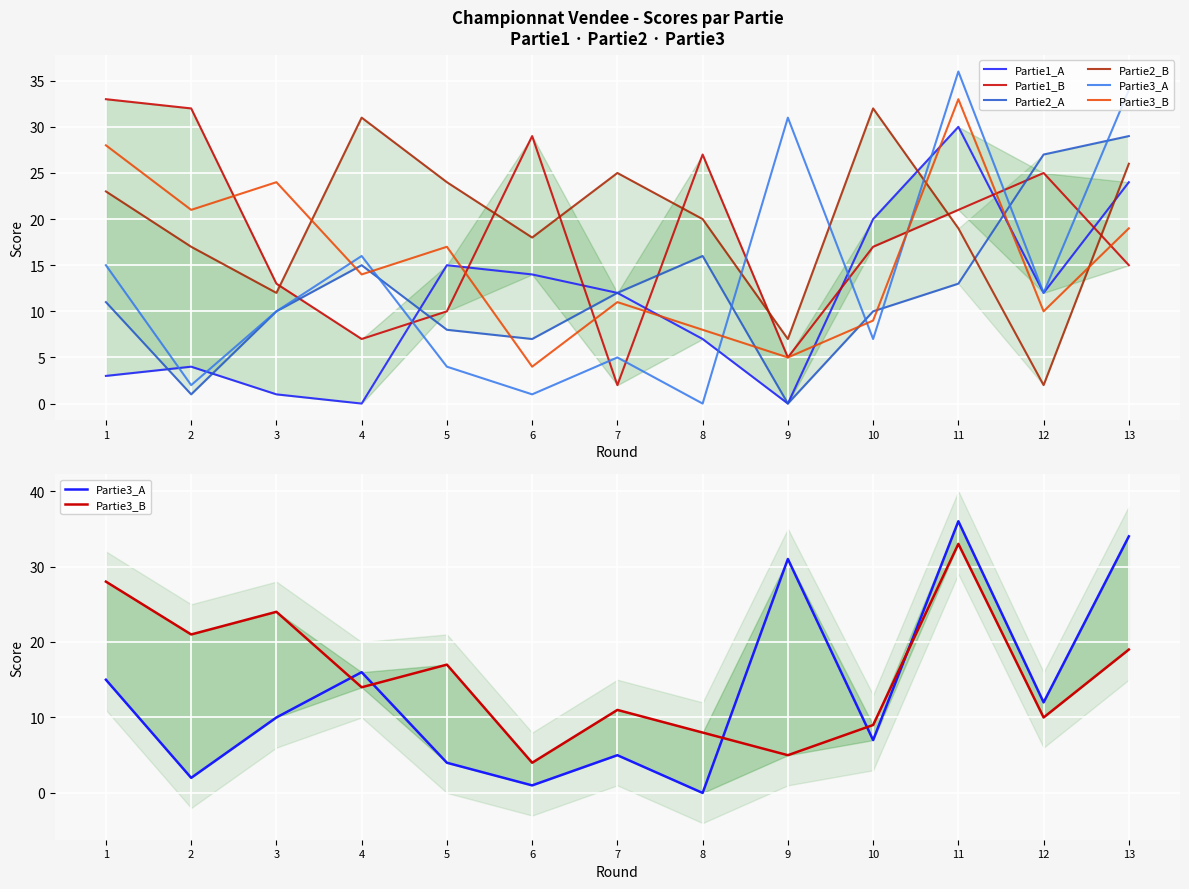

At 4, list the series in order from smallest to largest.

Partie1_A, Partie1_B, Partie3_B, Partie2_A, Partie3_A, Partie2_B